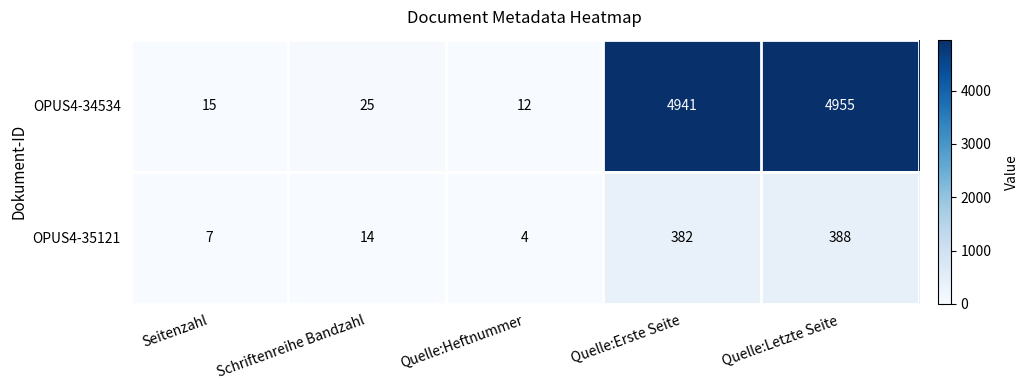

What is the difference between the highest and lowest values at Quelle:Letzte Seite?

4567